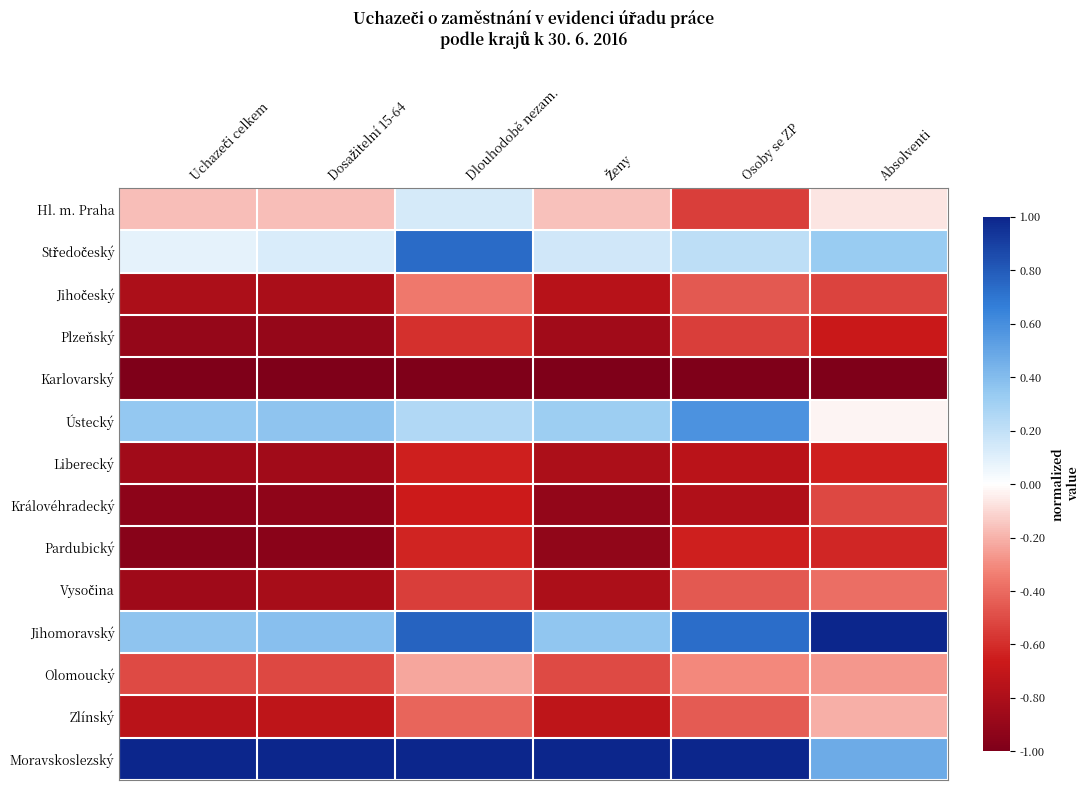

How many distinct data groups are displayed?

14